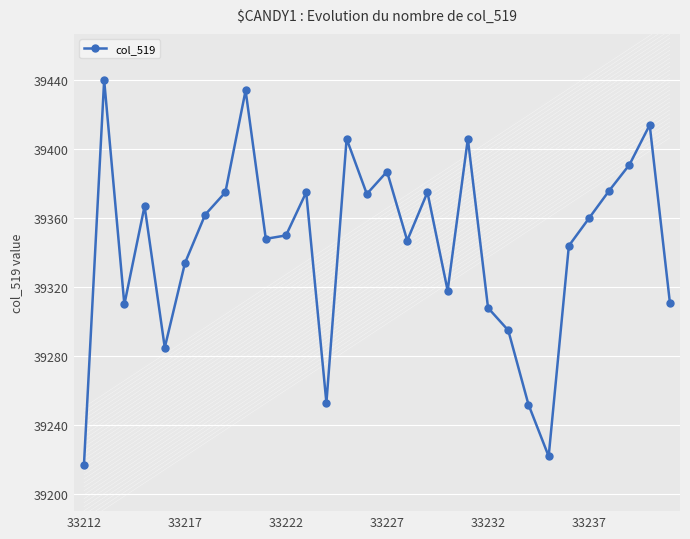

How many points are lower than both their immediate neighbors (excluding endpoints)?

8